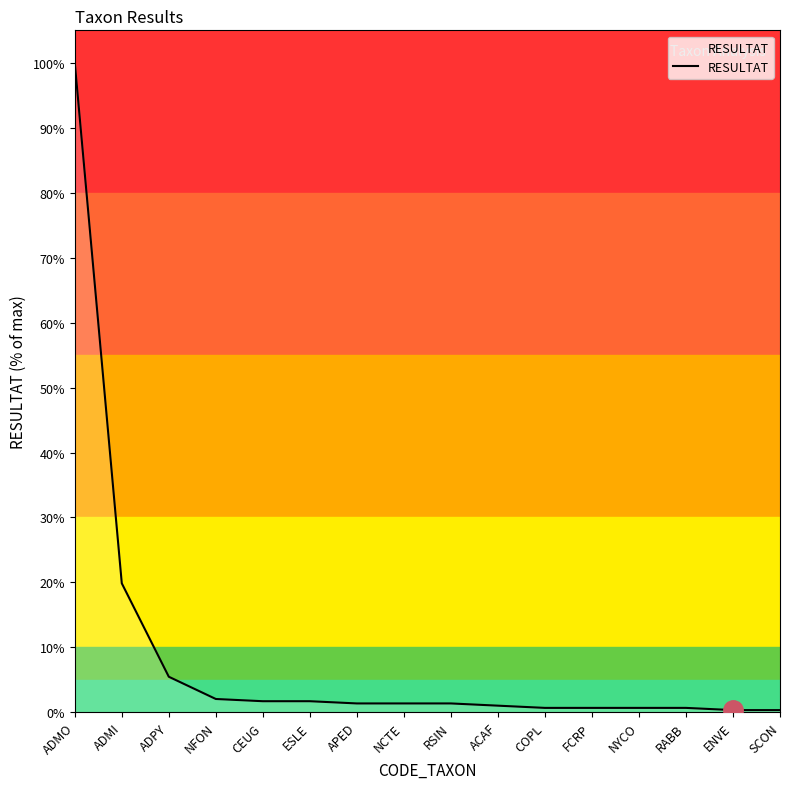

What is the greatest value displayed?

100.0